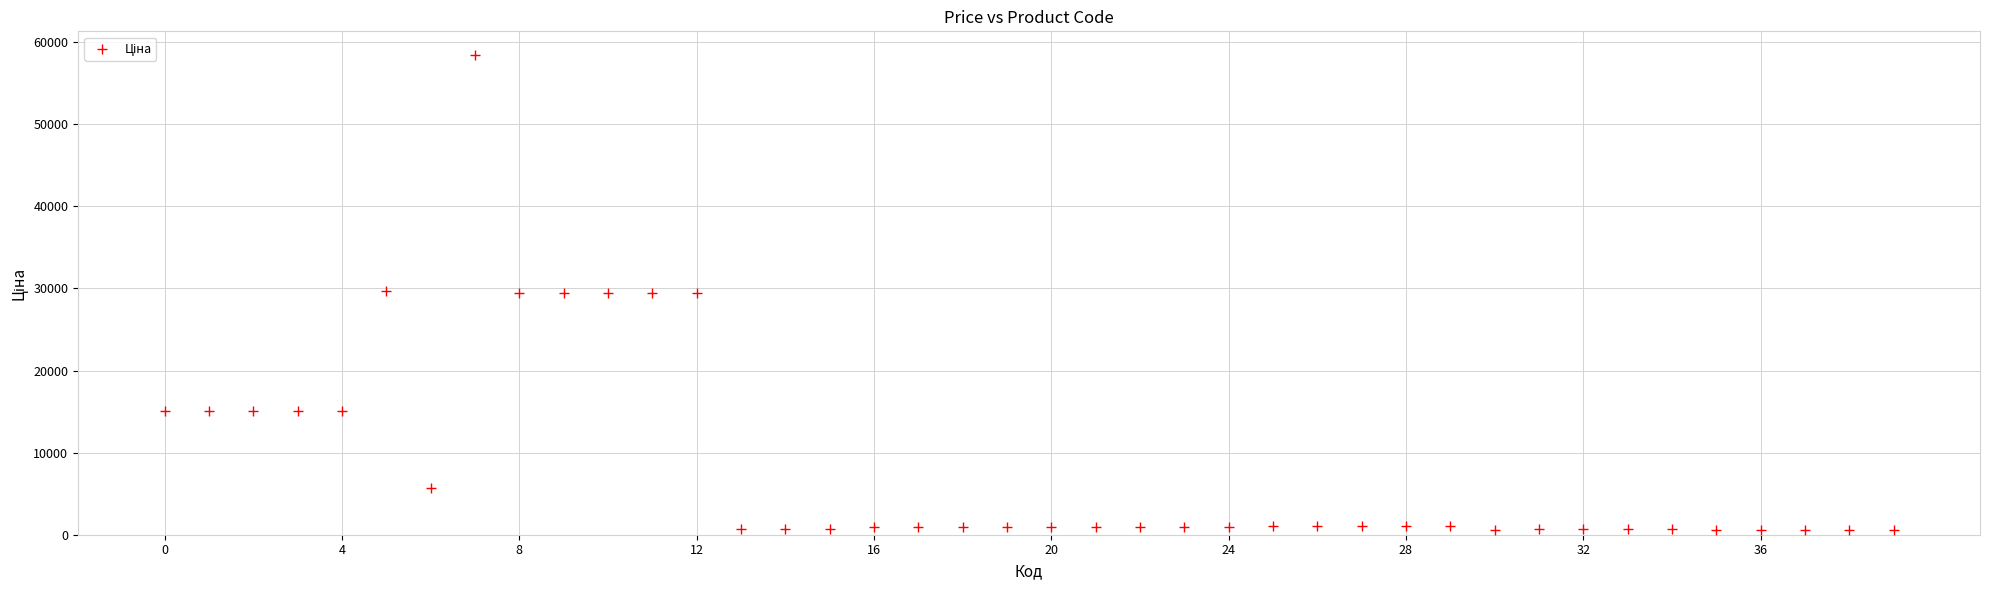

What is the range of Y values (max minus min)?

57895.3